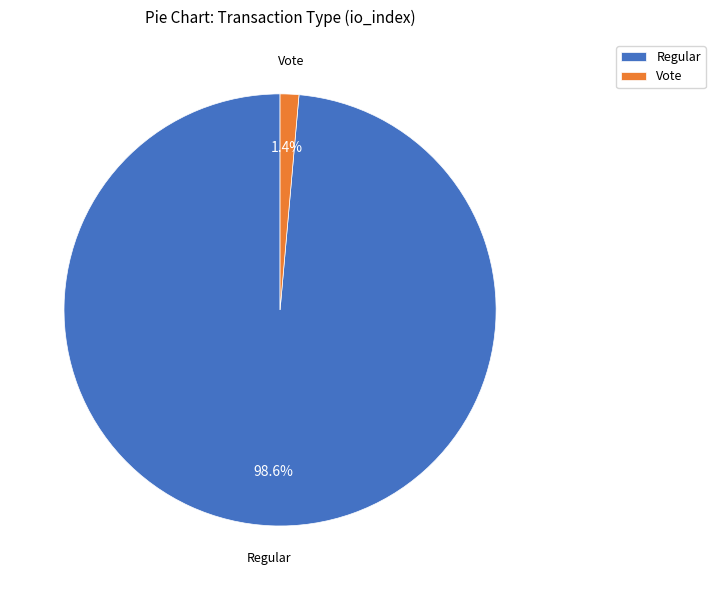

How many segments does this pie chart have?

2